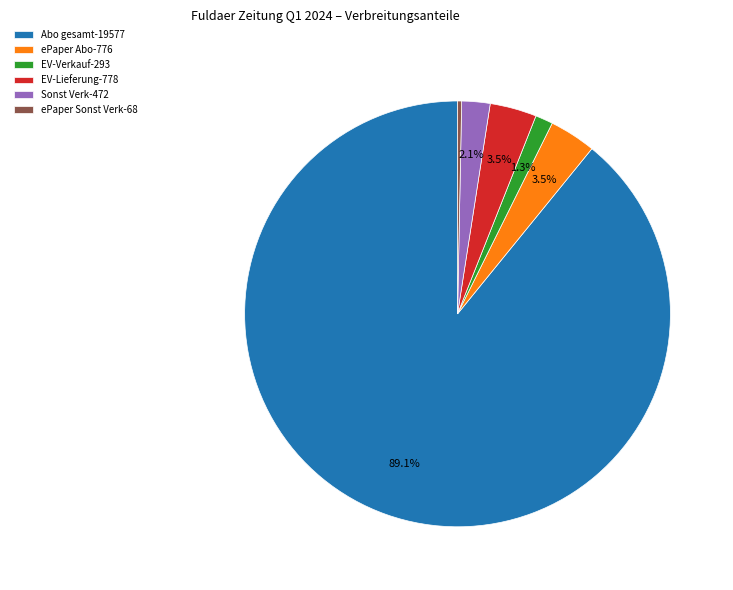

Does Abo gesamt-19577 account for over 50% of the chart?

Yes